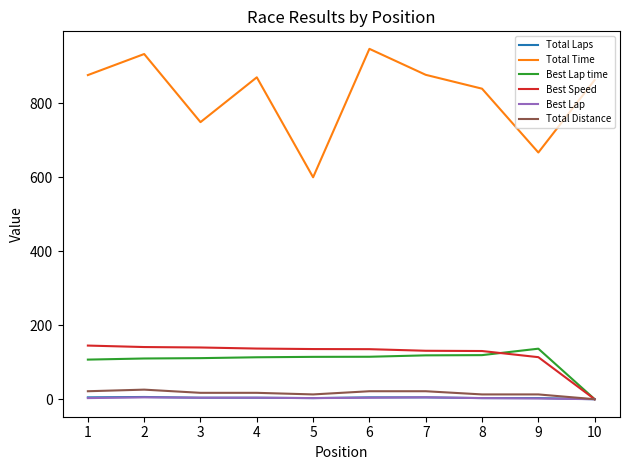

What is the difference between the maximum and minimum values in the Best Lap series?

5.0